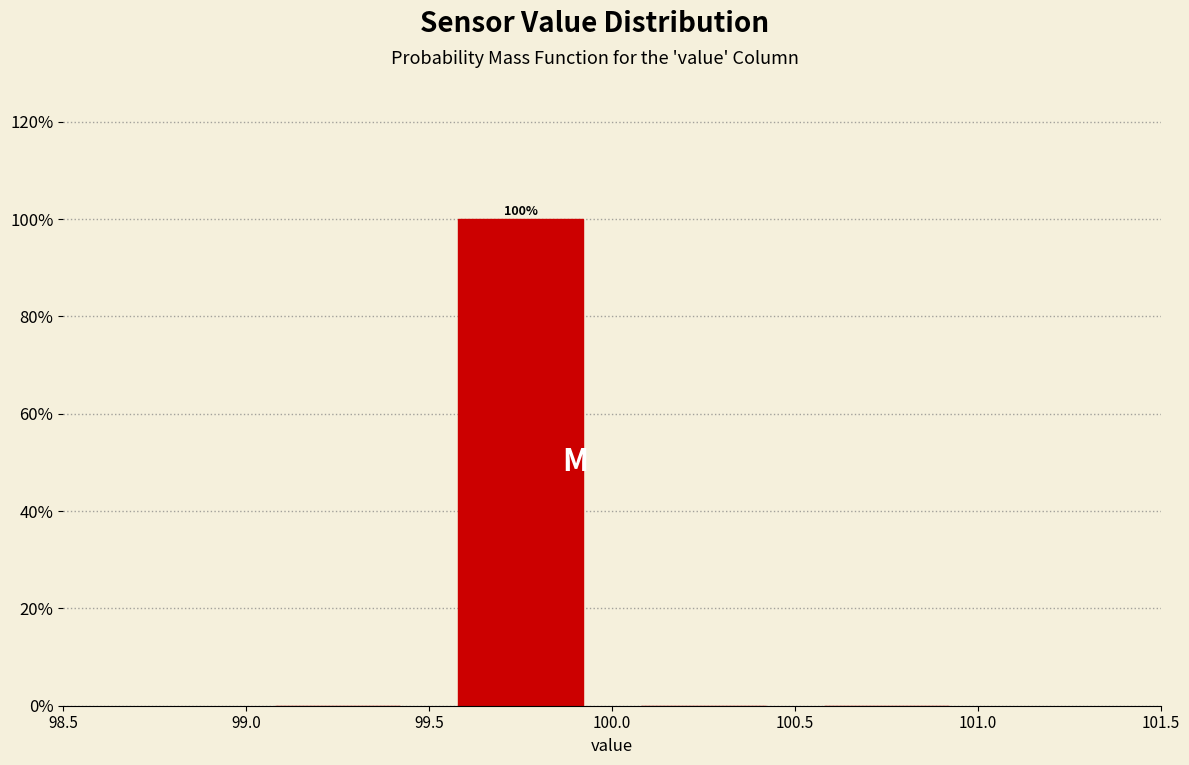

Over which range of the x-axis is the bar tallest?

99.5 to 100.0